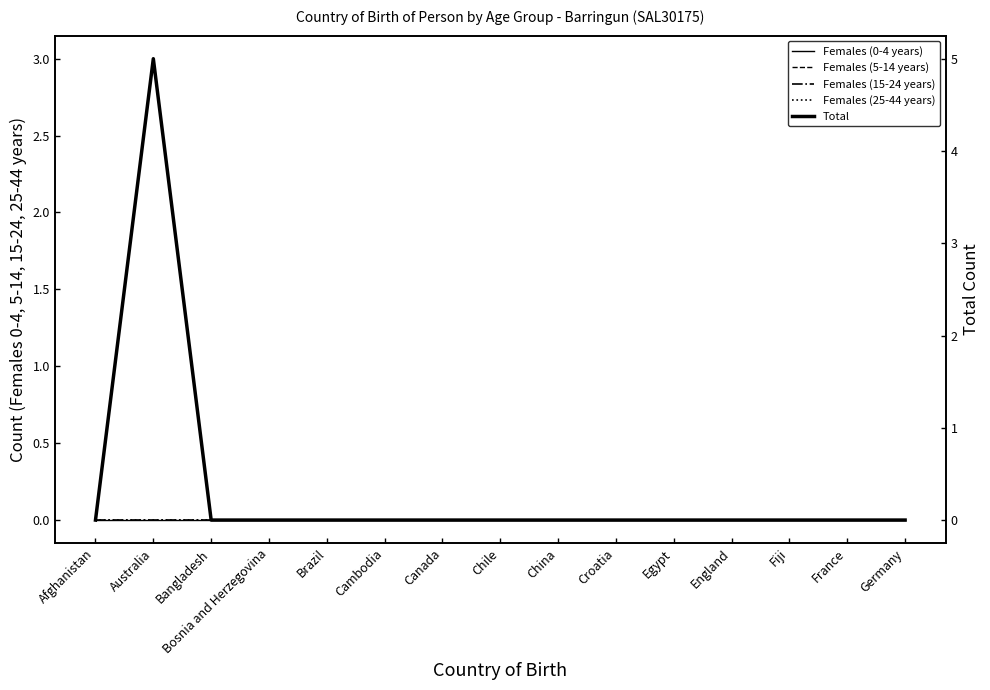

Count the number of data series in this chart.

5